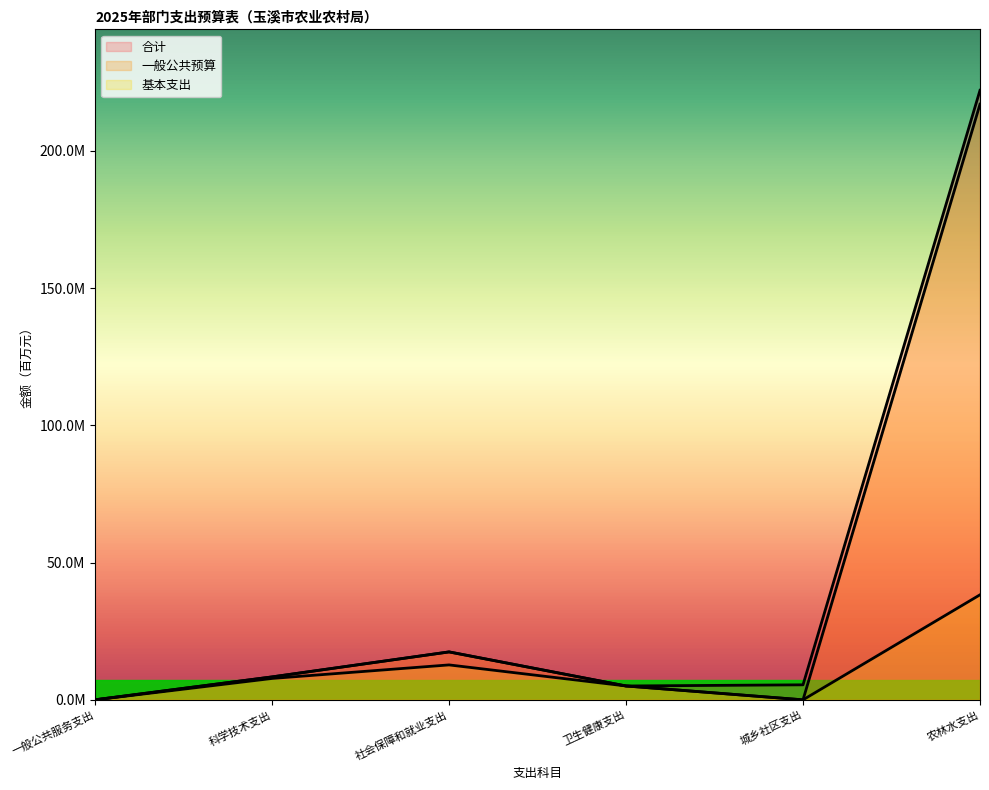

True or false: 合计 and 一般公共预算 cross at least once.

False